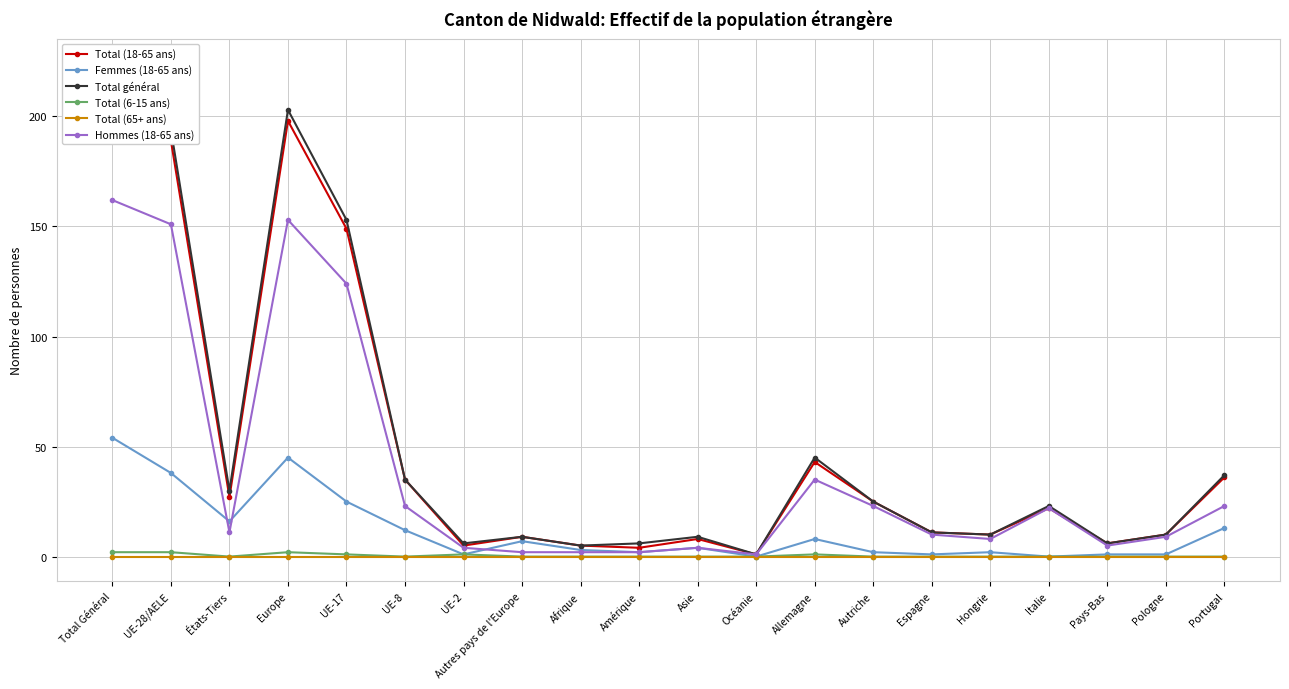

Reading right to left, list all the values displayed in this chart.

Total (18-65 ans): Portugal=36	Pologne=10	Pays-Bas=6	Italie=22	Hongrie=10	Espagne=11	Autriche=25	Allemagne=43	Océanie=1	Asie=8	Amérique=4	Afrique=5	Autres pays de l'Europe=9	UE-2=5	UE-8=35	UE-17=149	Europe=198	États-Tiers=27	UE-28/AELE=189	Total Général=216
Femmes (18-65 ans): Portugal=13	Pologne=1	Pays-Bas=1	Italie=0	Hongrie=2	Espagne=1	Autriche=2	Allemagne=8	Océanie=0	Asie=4	Amérique=2	Afrique=3	Autres pays de l'Europe=7	UE-2=1	UE-8=12	UE-17=25	Europe=45	États-Tiers=16	UE-28/AELE=38	Total Général=54
Total général: Portugal=37	Pologne=10	Pays-Bas=6	Italie=23	Hongrie=10	Espagne=11	Autriche=25	Allemagne=45	Océanie=1	Asie=9	Amérique=6	Afrique=5	Autres pays de l'Europe=9	UE-2=6	UE-8=35	UE-17=153	Europe=203	États-Tiers=30	UE-28/AELE=194	Total Général=224
Total (6-15 ans): Portugal=0	Pologne=0	Pays-Bas=0	Italie=0	Hongrie=0	Espagne=0	Autriche=0	Allemagne=1	Océanie=0	Asie=0	Amérique=0	Afrique=0	Autres pays de l'Europe=0	UE-2=1	UE-8=0	UE-17=1	Europe=2	États-Tiers=0	UE-28/AELE=2	Total Général=2
Total (65+ ans): Portugal=0	Pologne=0	Pays-Bas=0	Italie=0	Hongrie=0	Espagne=0	Autriche=0	Allemagne=0	Océanie=0	Asie=0	Amérique=0	Afrique=0	Autres pays de l'Europe=0	UE-2=0	UE-8=0	UE-17=0	Europe=0	États-Tiers=0	UE-28/AELE=0	Total Général=0
Hommes (18-65 ans): Portugal=23	Pologne=9	Pays-Bas=5	Italie=22	Hongrie=8	Espagne=10	Autriche=23	Allemagne=35	Océanie=1	Asie=4	Amérique=2	Afrique=2	Autres pays de l'Europe=2	UE-2=4	UE-8=23	UE-17=124	Europe=153	États-Tiers=11	UE-28/AELE=151	Total Général=162